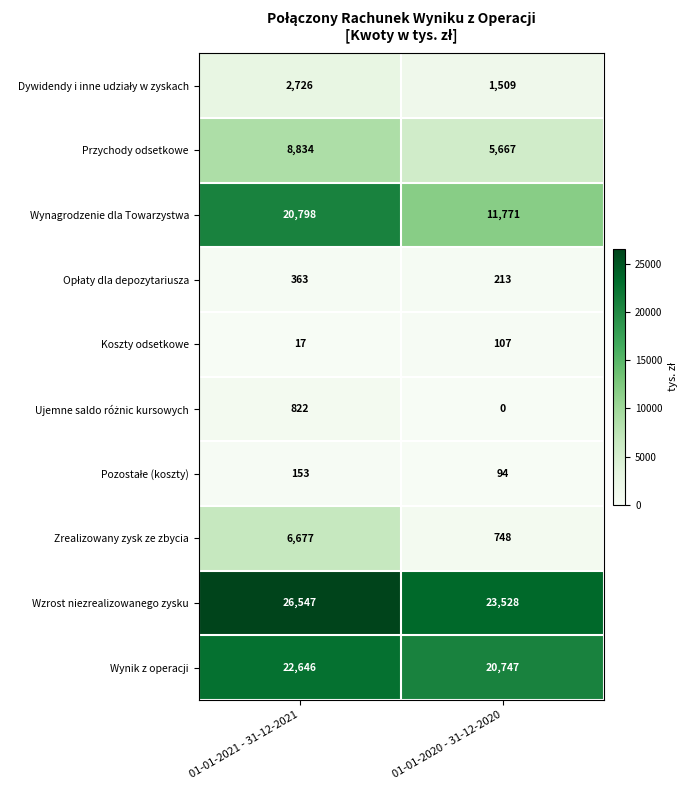

At which category is the sum across all series the highest?

01-01-2021 - 31-12-2021